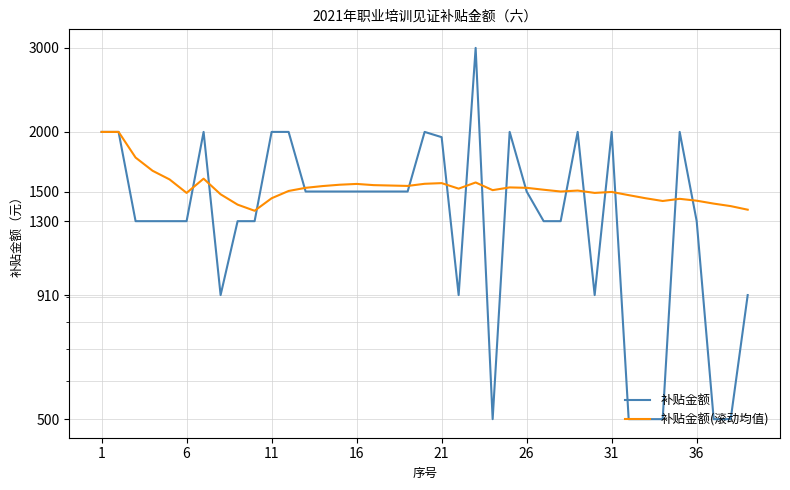

True or false: 补贴金额 has a value of 678 at 36.

False